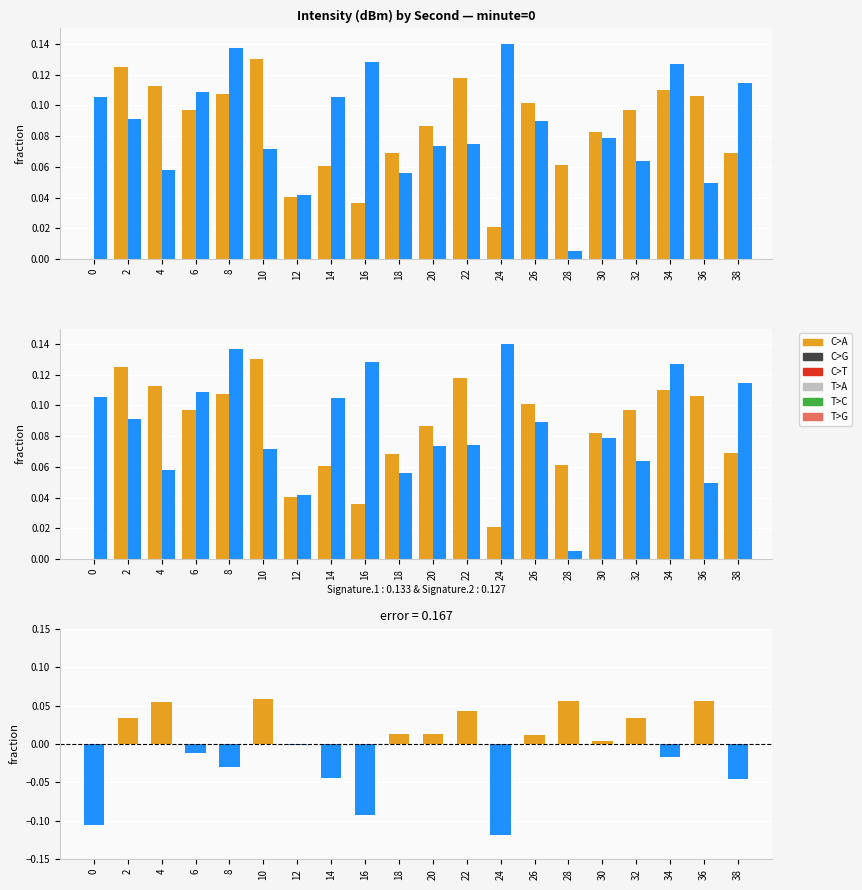

Reading left to right, list all the values displayed in this chart.

C>A: 0=0.0	2=0.1	4=0.1	6=0.1	8=0.1	10=0.1	12=0.0	14=0.1	16=0.0	18=0.1	20=0.1	22=0.1	24=0.0	26=0.1	28=0.1	30=0.1	32=0.1	34=0.1	36=0.1	38=0.1
C>G: 0=0.1	2=0.1	4=0.1	6=0.1	8=0.1	10=0.1	12=0.0	14=0.1	16=0.1	18=0.1	20=0.1	22=0.1	24=0.1	26=0.1	28=0.0	30=0.1	32=0.1	34=0.1	36=0.0	38=0.1